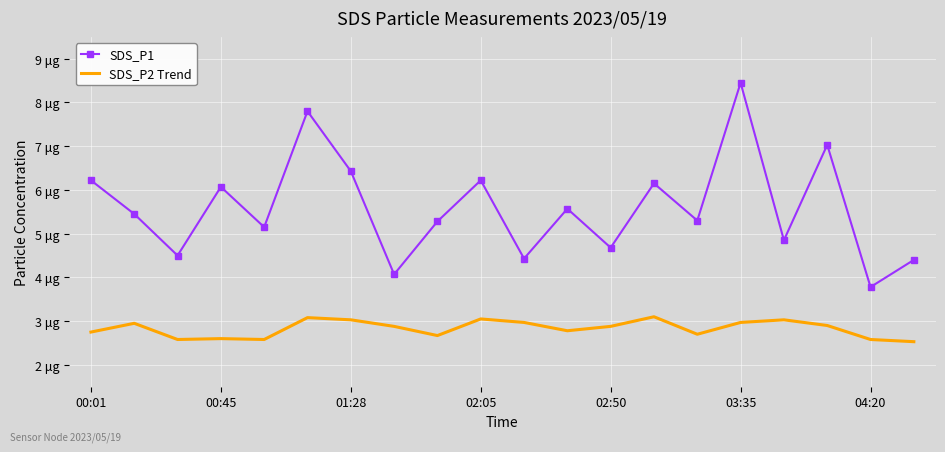

What is the sum of all SDS_P2 Trend values?

56.6